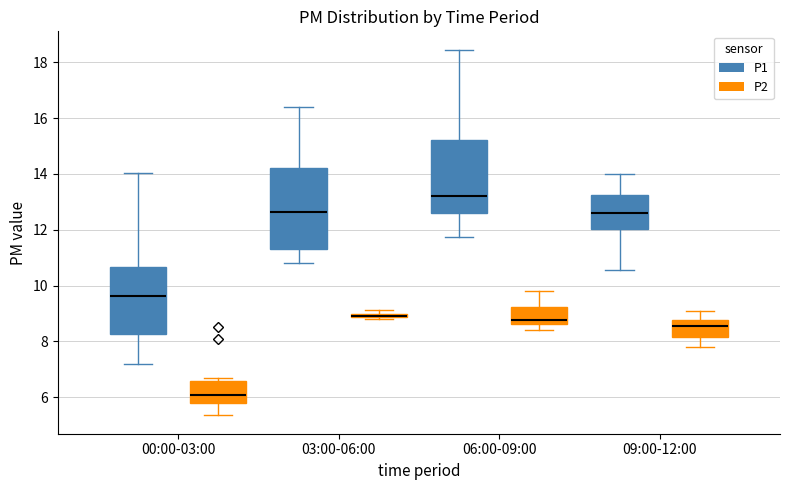

Where is the upper edge of the box for 03:00-06:00 (P1) on the y-axis? The values are not printed on the chart, so give them approximately, as read against the axis.

14.2